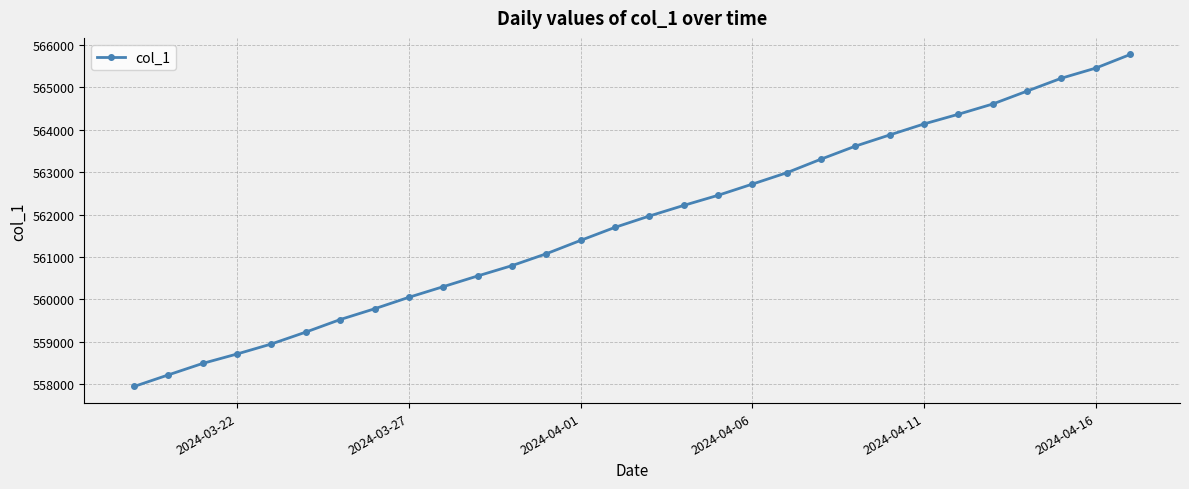

What is the maximum value shown in the chart?

565765.4